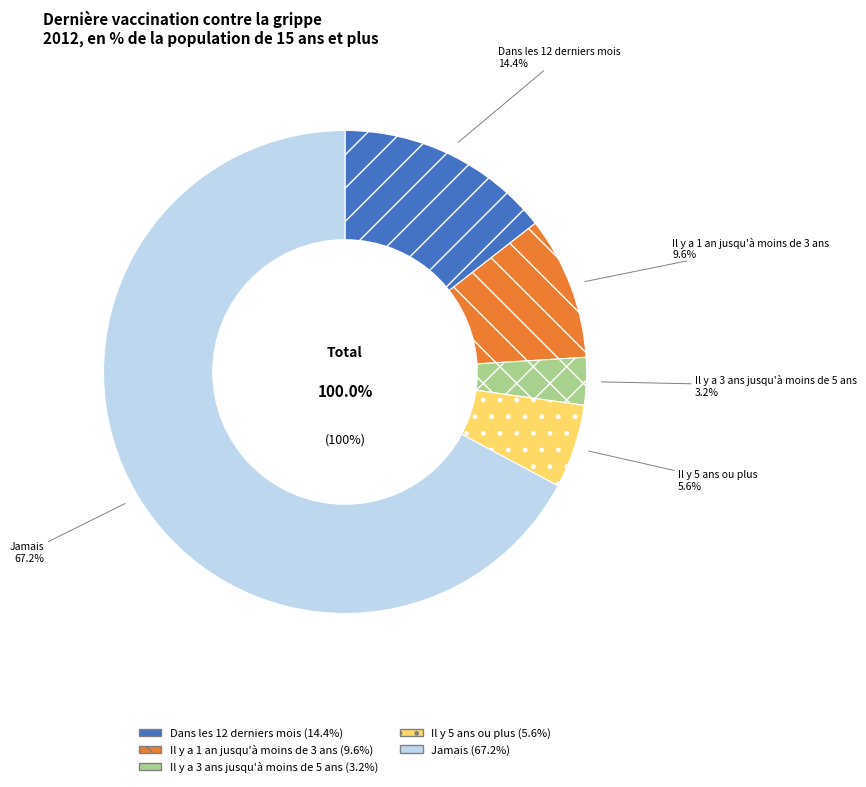

Count the number of slices in the pie.

5